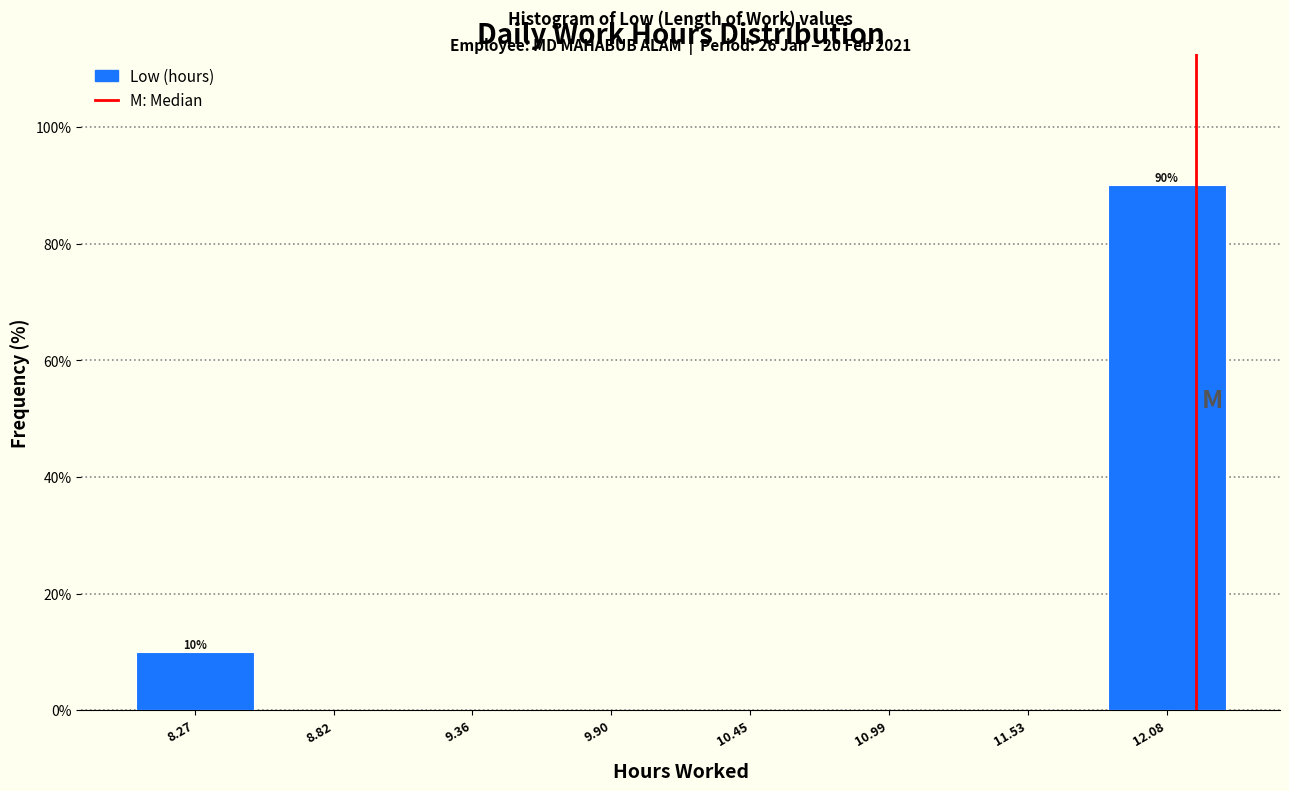

Over which range of the x-axis is the bar tallest?

11.8 to 12.4